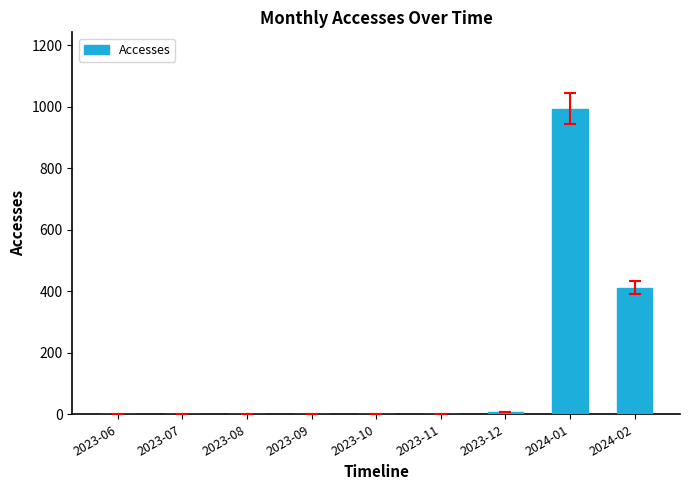

Which has a higher value, 2023-07 or 2024-02?

2024-02